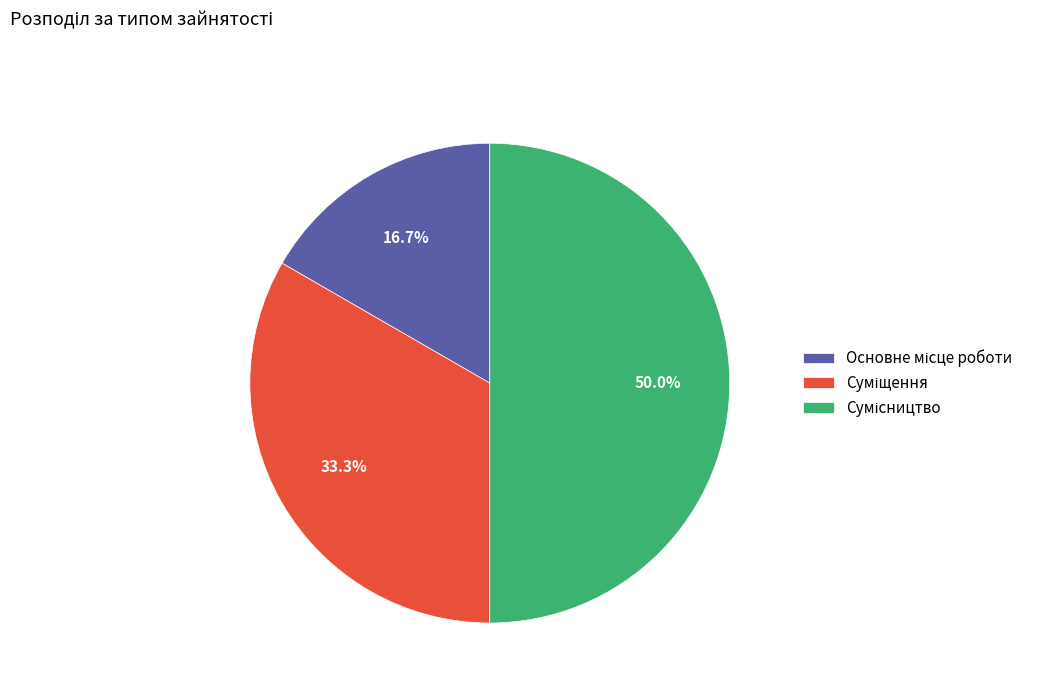

How many slices are in this pie chart?

3